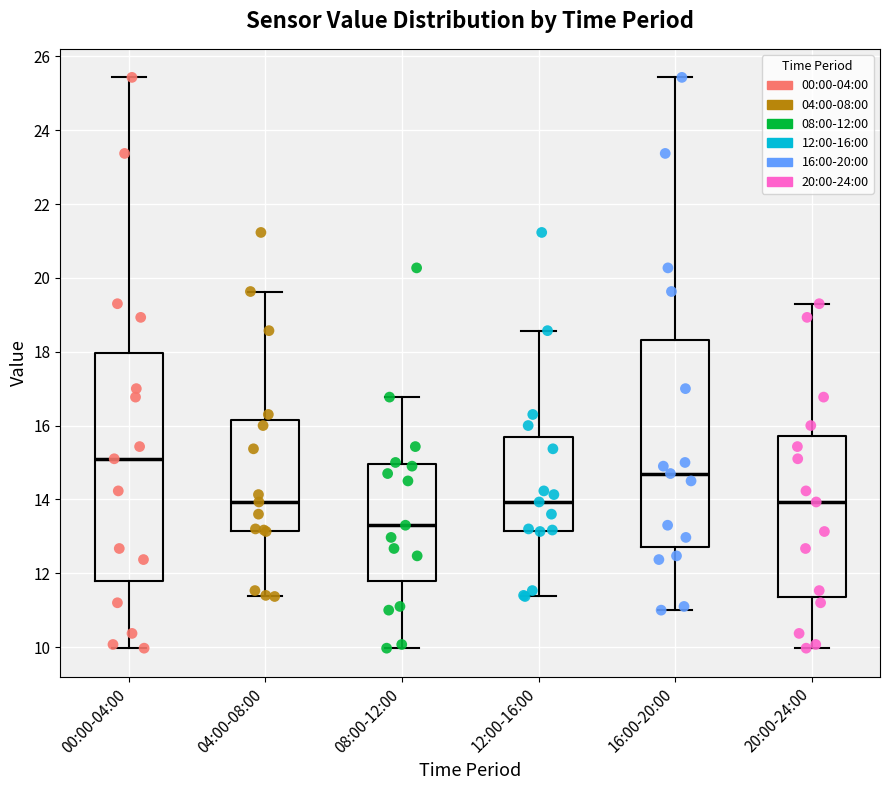

Reading left to right, read every box against the y-axis: the position of its median line, the range the box covers, and the ends of its whiskers. The values are not printed on the chart, so give them approximately, as read against the axis.

00:00-04:00: median 15.2, box 11.8 to 18.0, whiskers 10.0 to 25.4
04:00-08:00: median 14.0, box 13.2 to 16.2, whiskers 11.4 to 19.6
08:00-12:00: median 13.4, box 11.8 to 15.0, whiskers 10.0 to 16.8
12:00-16:00: median 14.0, box 13.2 to 15.6, whiskers 11.4 to 18.6
16:00-20:00: median 14.8, box 12.8 to 18.4, whiskers 11.0 to 25.4
20:00-24:00: median 14.0, box 11.4 to 15.8, whiskers 10.0 to 19.4